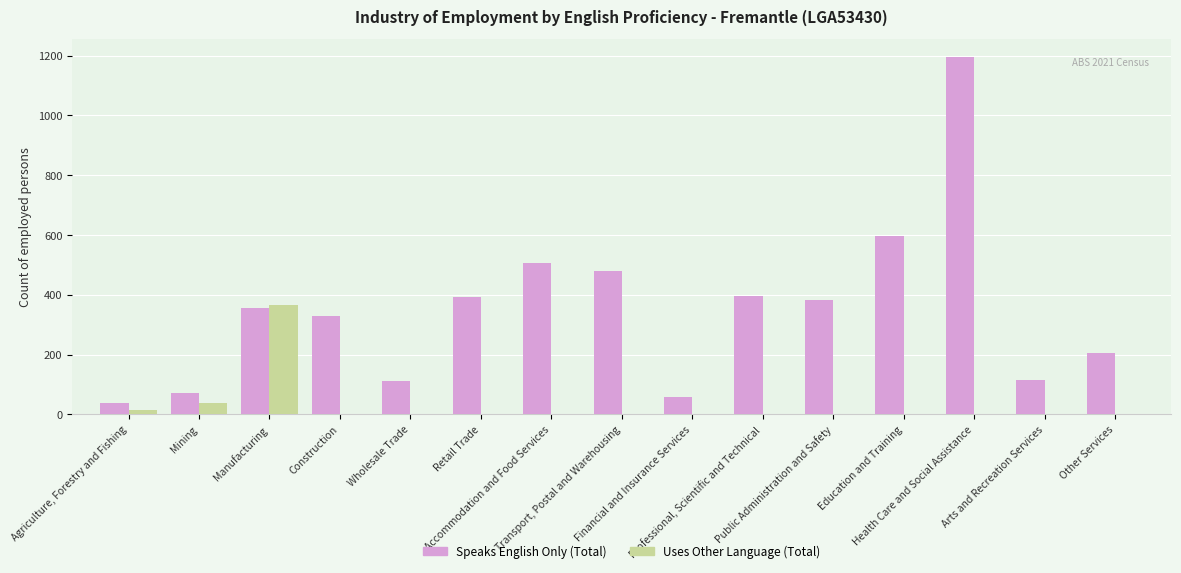

Is the value of Speaks English Only (Total) at Manufacturing greater than the value of Uses Other Language (Total) at Construction?

Yes